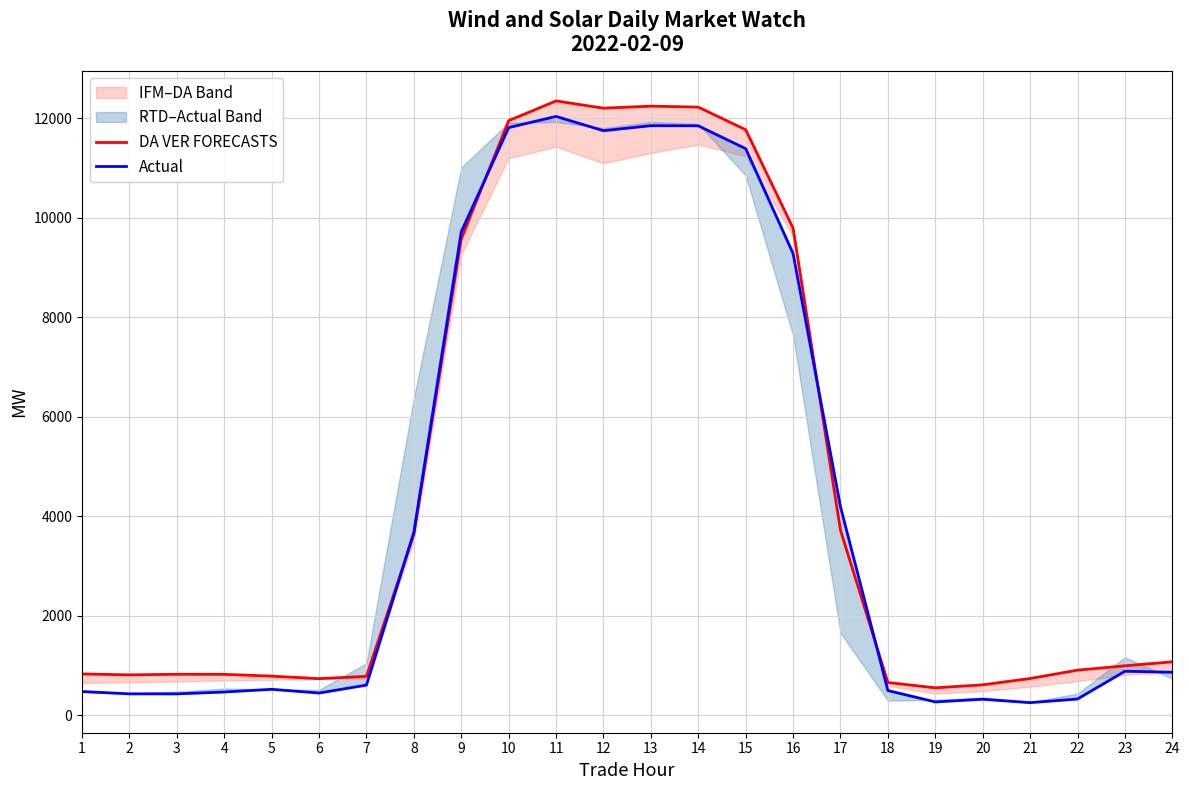

True or false: DA VER FORECASTS has a value of 12205.8 at 12.

True